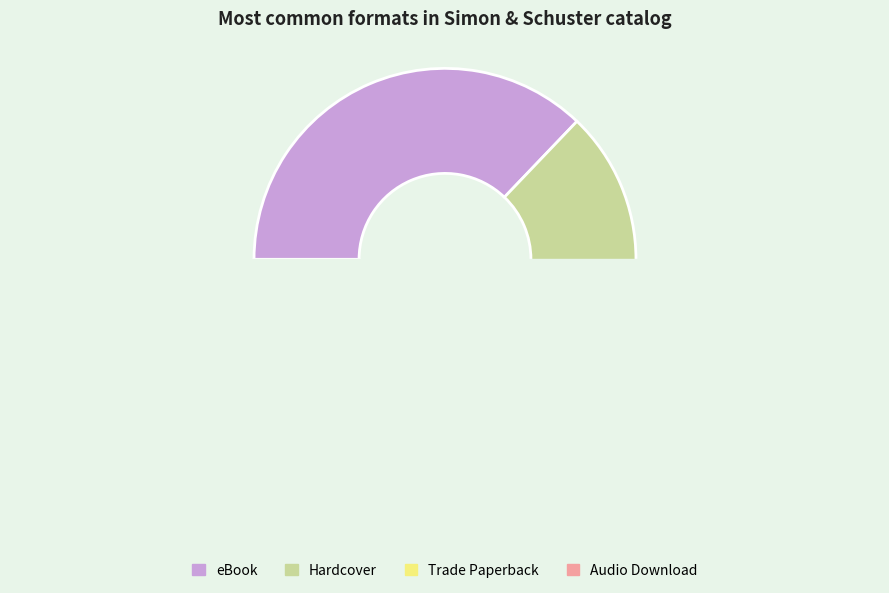

What is the smallest slice in the pie chart?

Audio Download